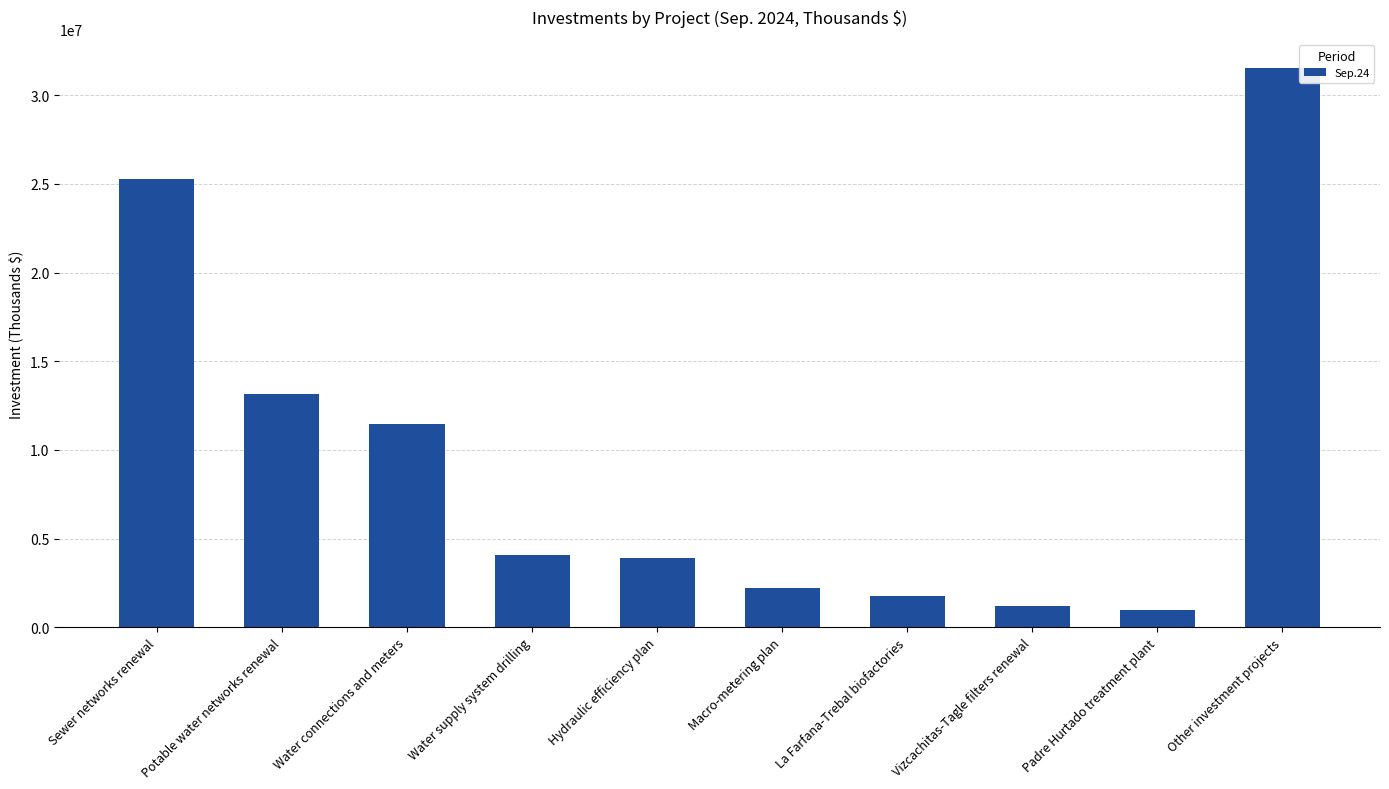

At which category does the chart reach its peak across all series?

Other investment projects